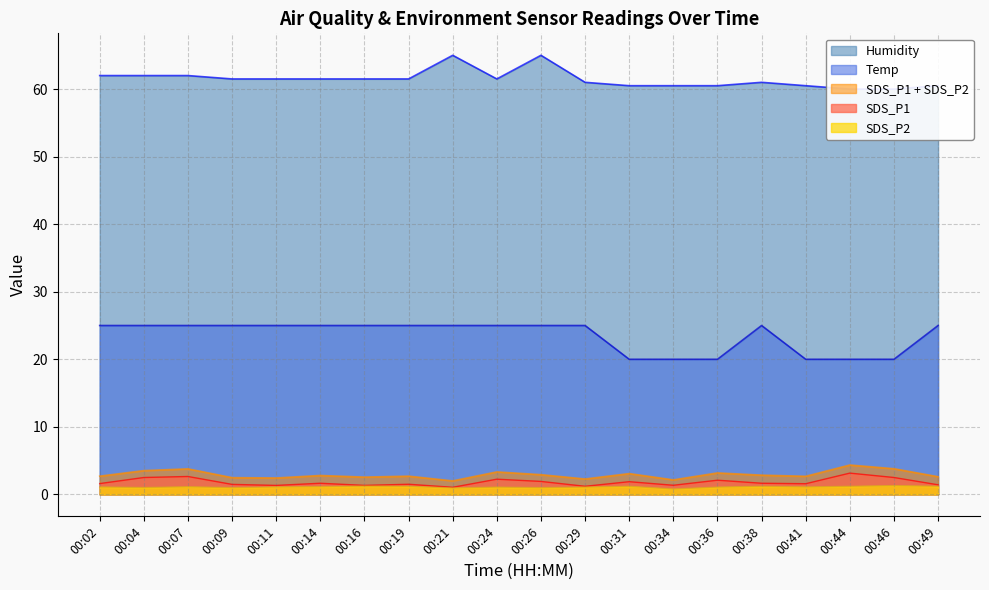

Rank the categories by Temp value from lowest to highest.

00:31, 00:34, 00:36, 00:41, 00:44, 00:46, 00:02, 00:04, 00:07, 00:09, 00:11, 00:14, 00:16, 00:19, 00:21, 00:24, 00:26, 00:29, 00:38, 00:49